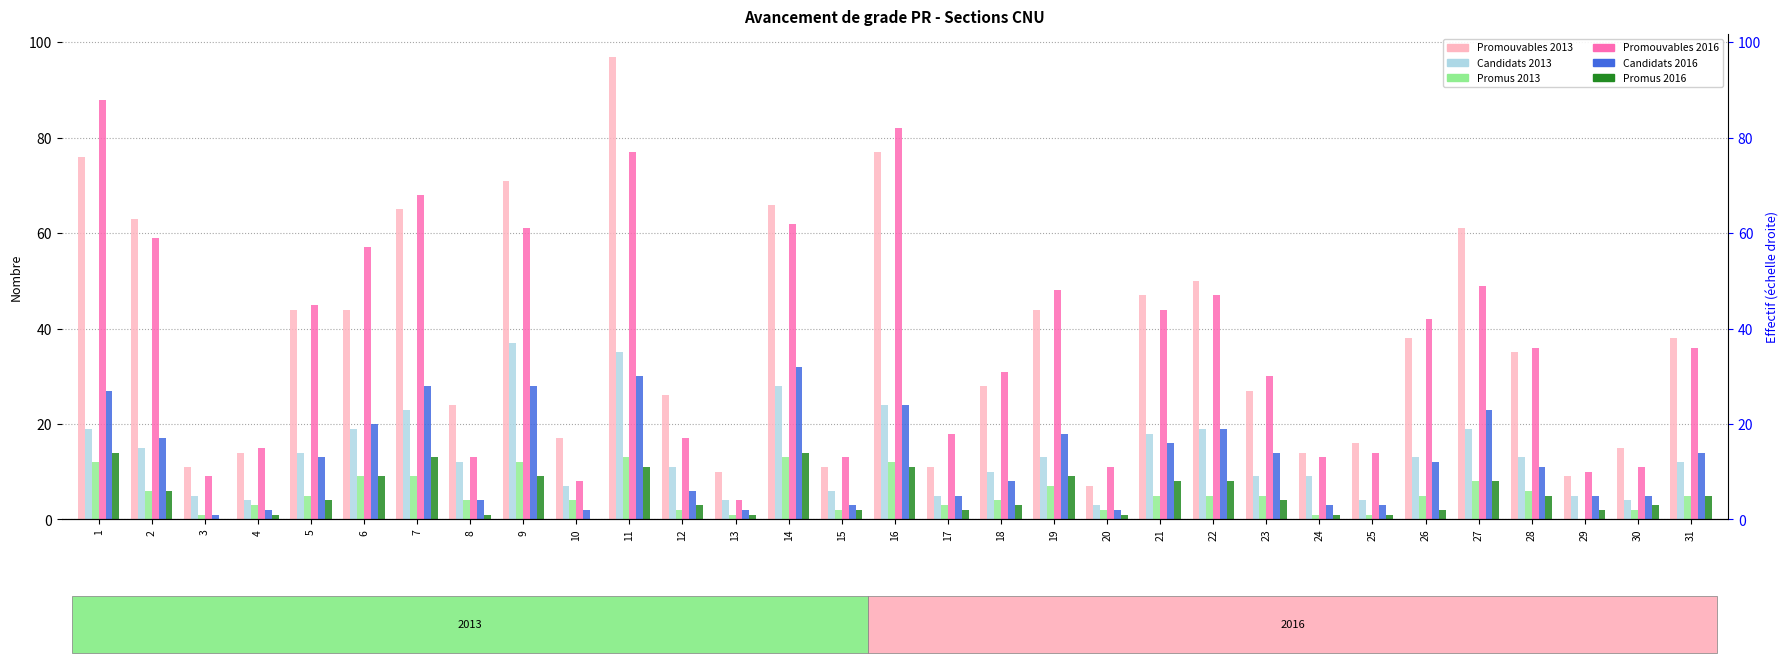

What is the difference between the maximum and second lowest values in the Promus 2016 series?

14